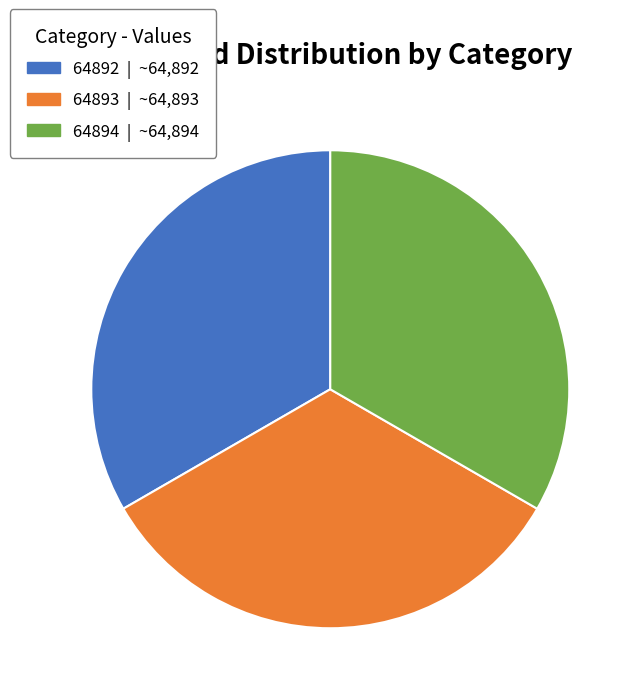

Count the number of slices in the pie.

3